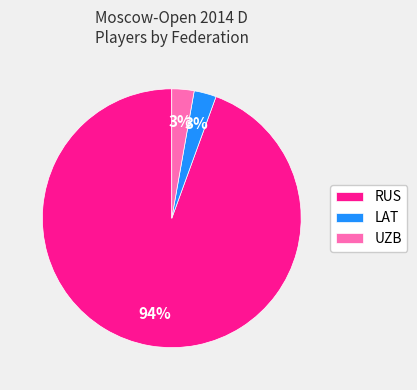

To the nearest percent, what is the average slice percentage?

33%